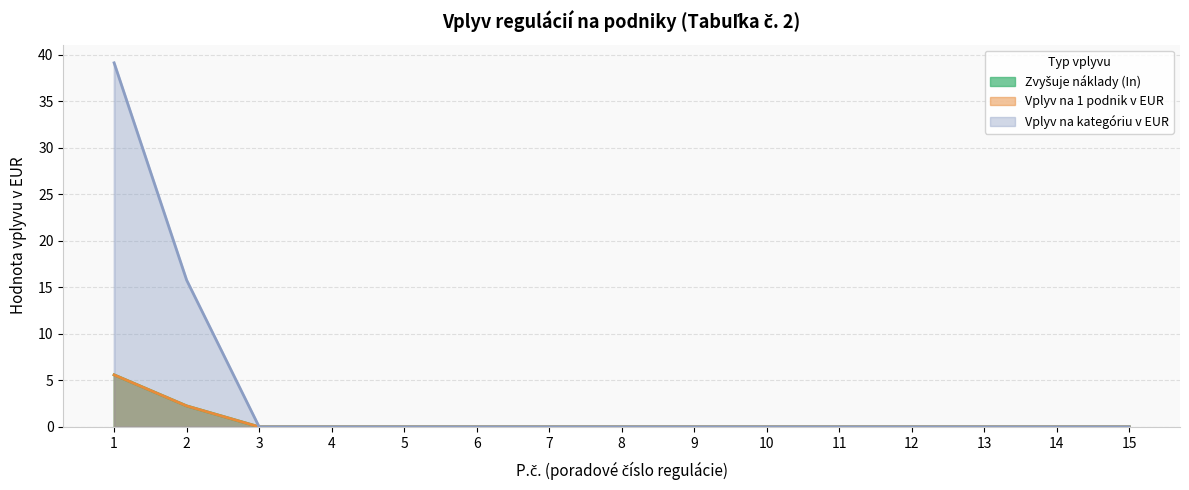

True or false: Vplyv na 1 podnik v EUR and Zvyšuje náklady (In) cross at least once.

False